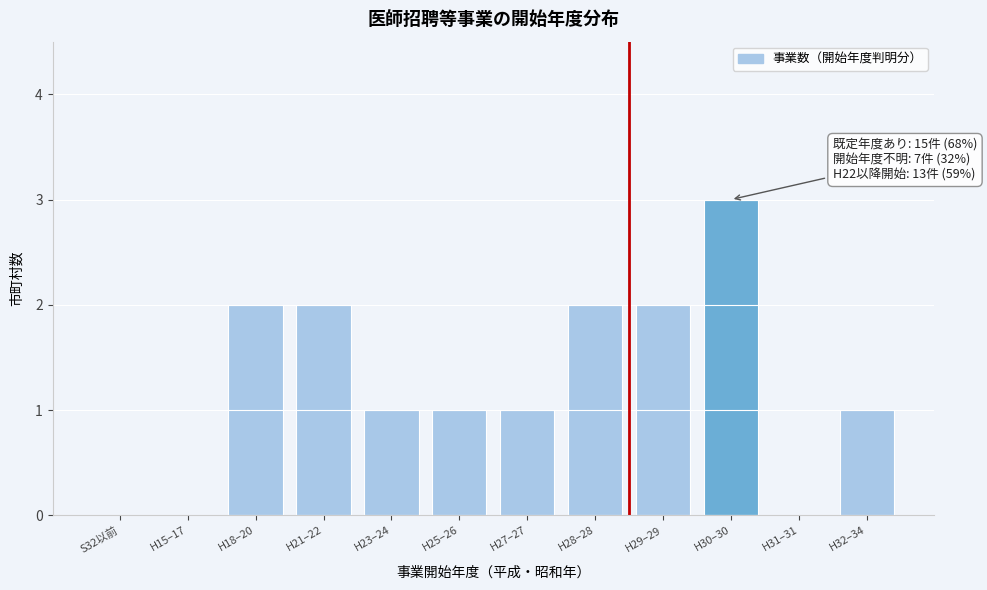

Reading left to right, extract all data points from this chart.

S32以前=0	H15–17=0	H18–20=2	H21–22=2	H23–24=1	H25–26=1	H27–27=1	H28–28=2	H29–29=2	H30–30=3	H31–31=0	H32–34=1